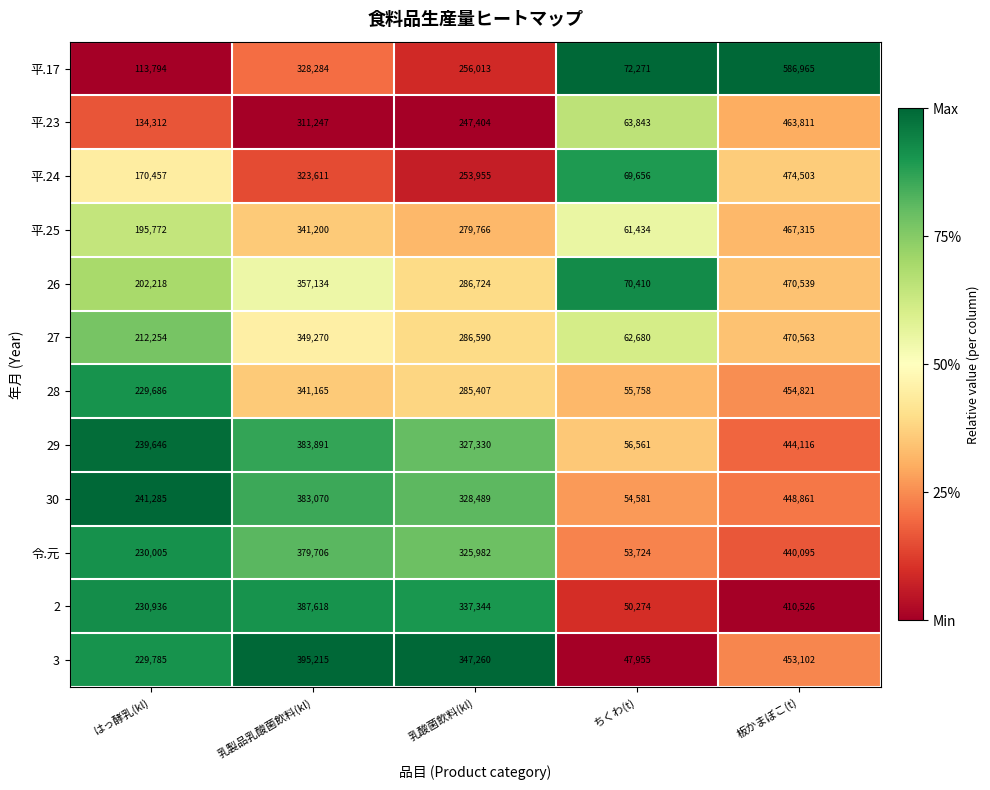

What is the total value across all series at 板かまぼこ(t)?

5585217